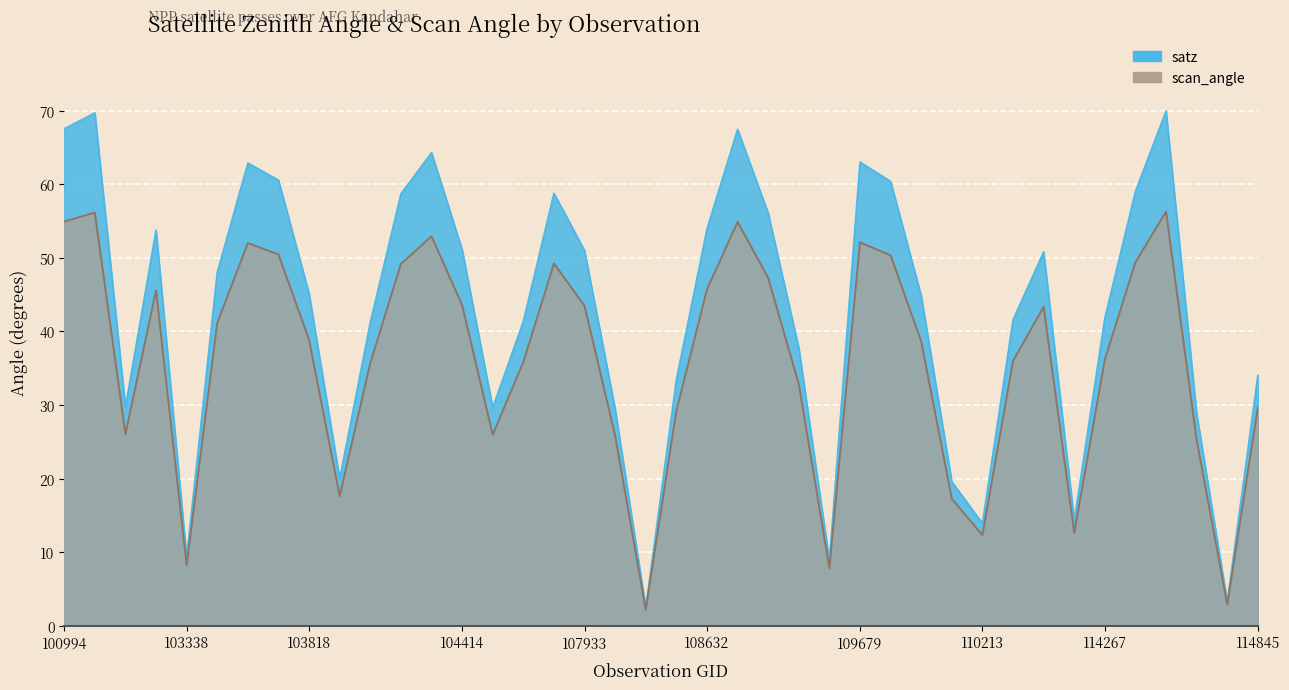

At how many categories does at least one series exceed 47?

19